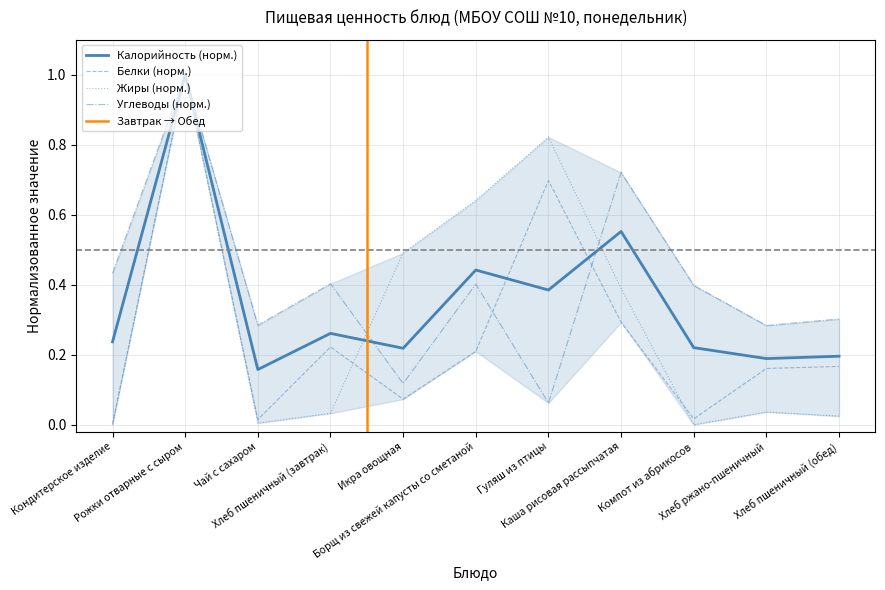

List the series in order of their overall mean, lowest first.

Белки, Жиры, Калорийность, Углеводы